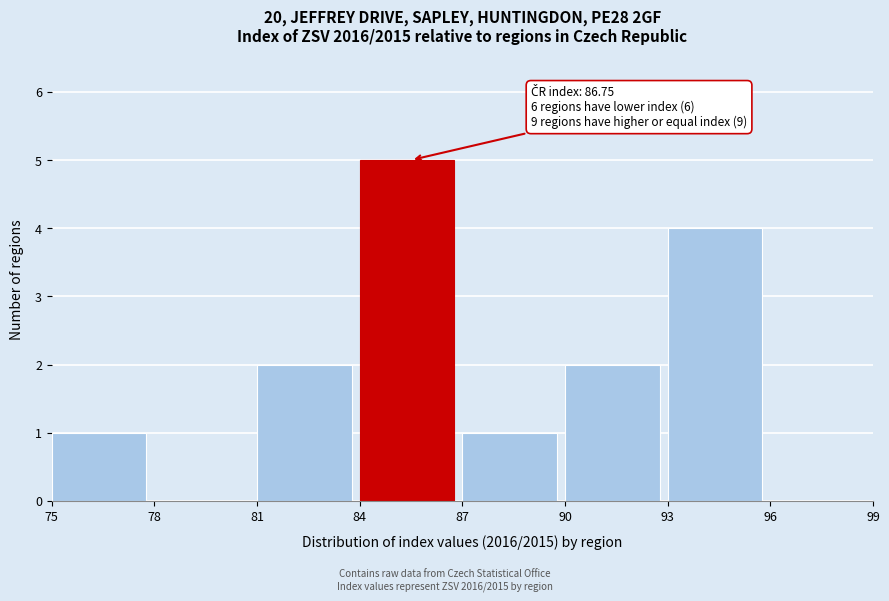

Which range on the x-axis has the tallest bar?

84 to 87